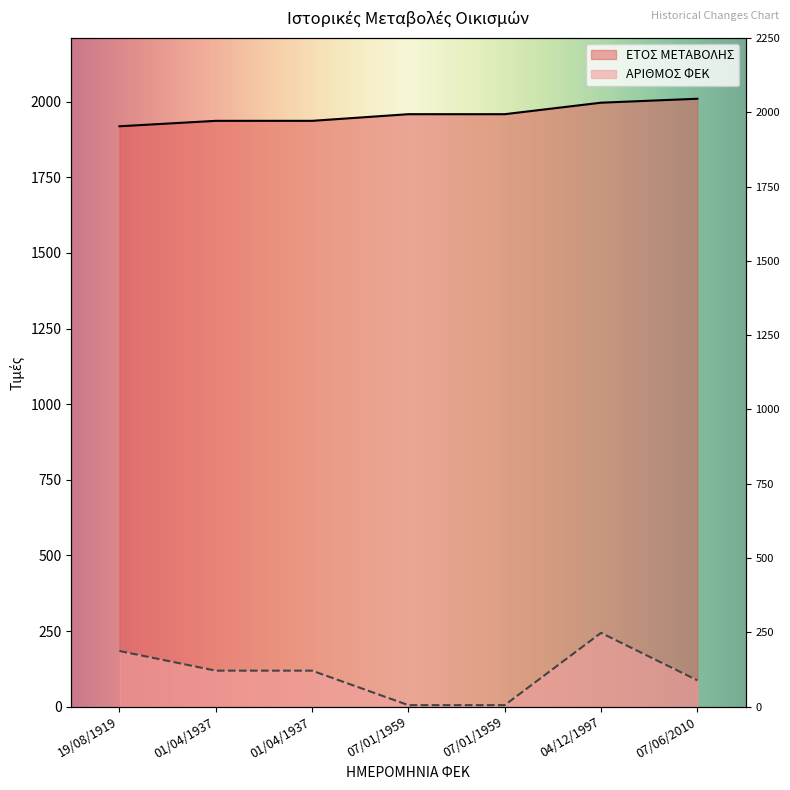

Which category has the lowest value in the ΑΡΙΘΜΟΣ ΦΕΚ series?

07/01/1959